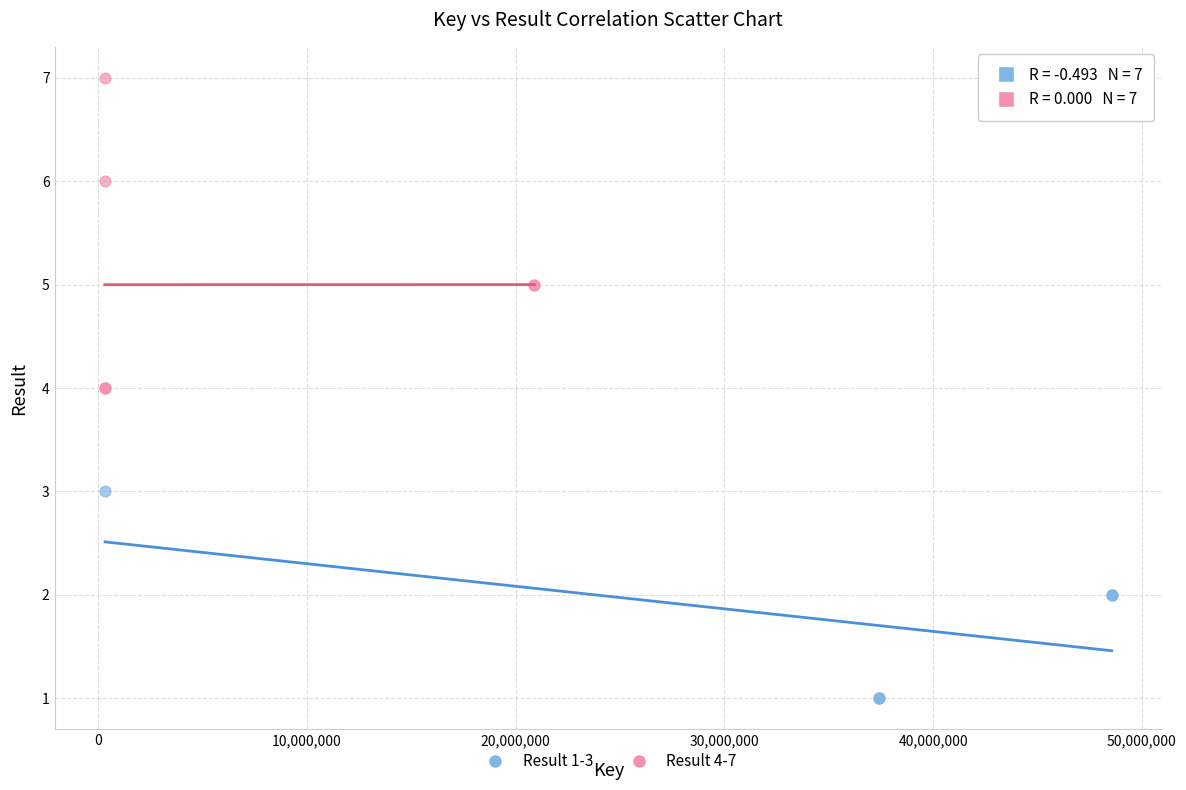

Which series reaches the maximum Y coordinate?

Result 4-7